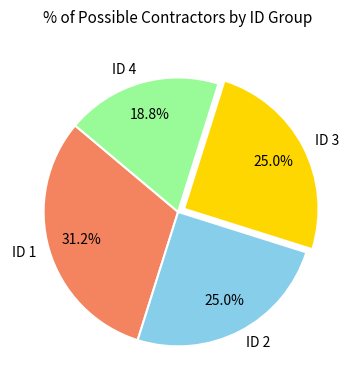

Is the sum of ID 2 and ID 1 greater than half?

Yes